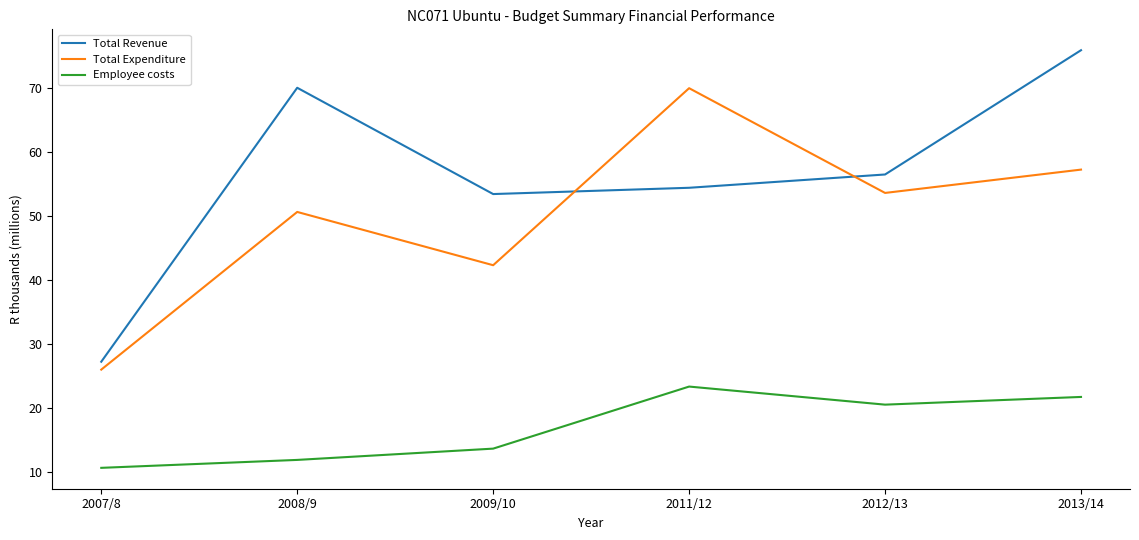

What is the sum of all Total Expenditure values?

299.4